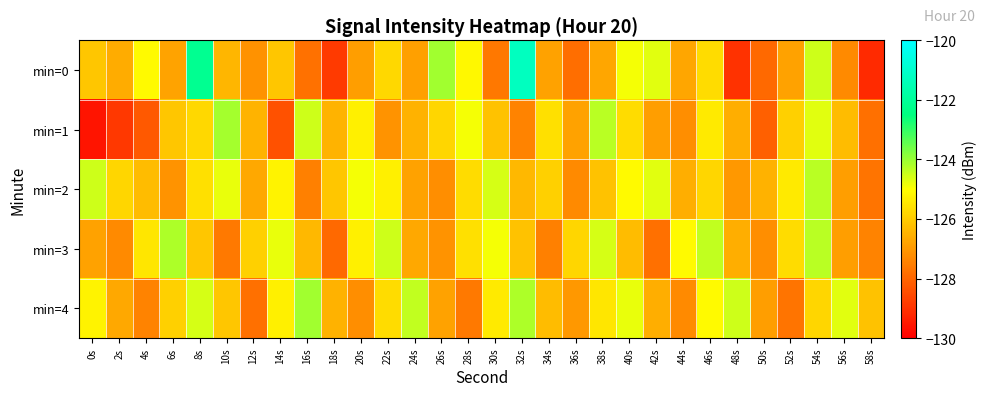

Which series changed the most between 8s and 42s?

min=0